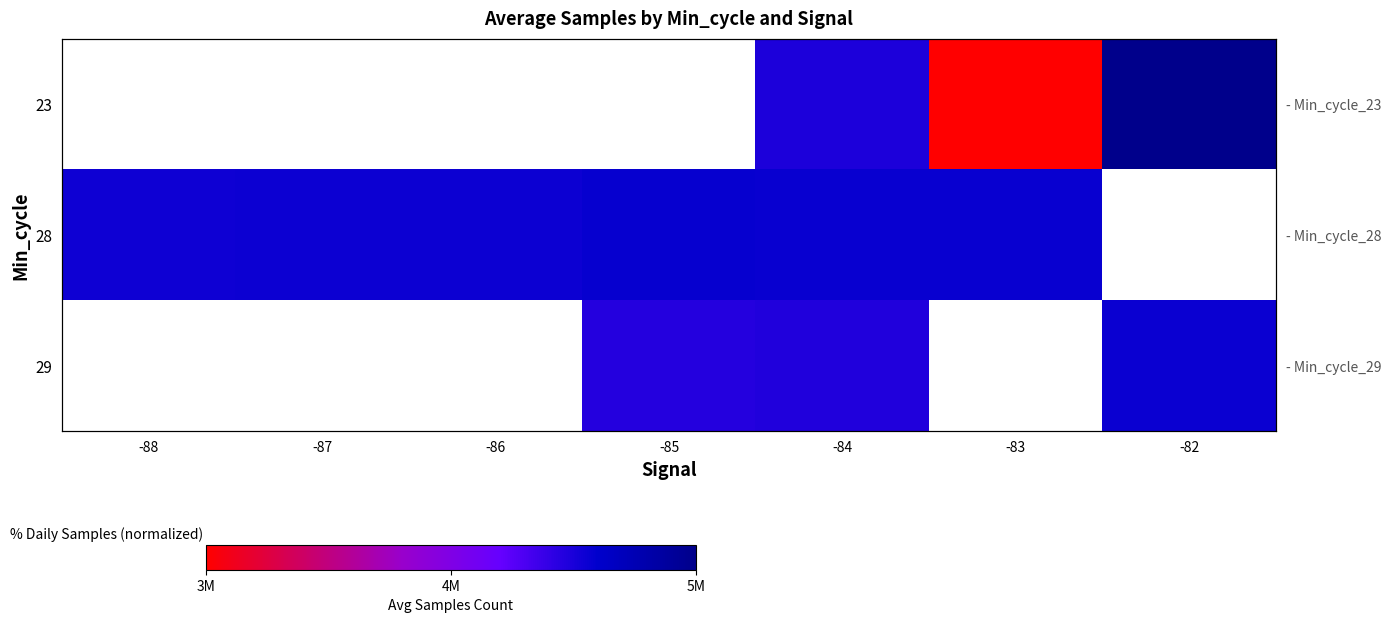

Which category has the highest value across all series?

-82